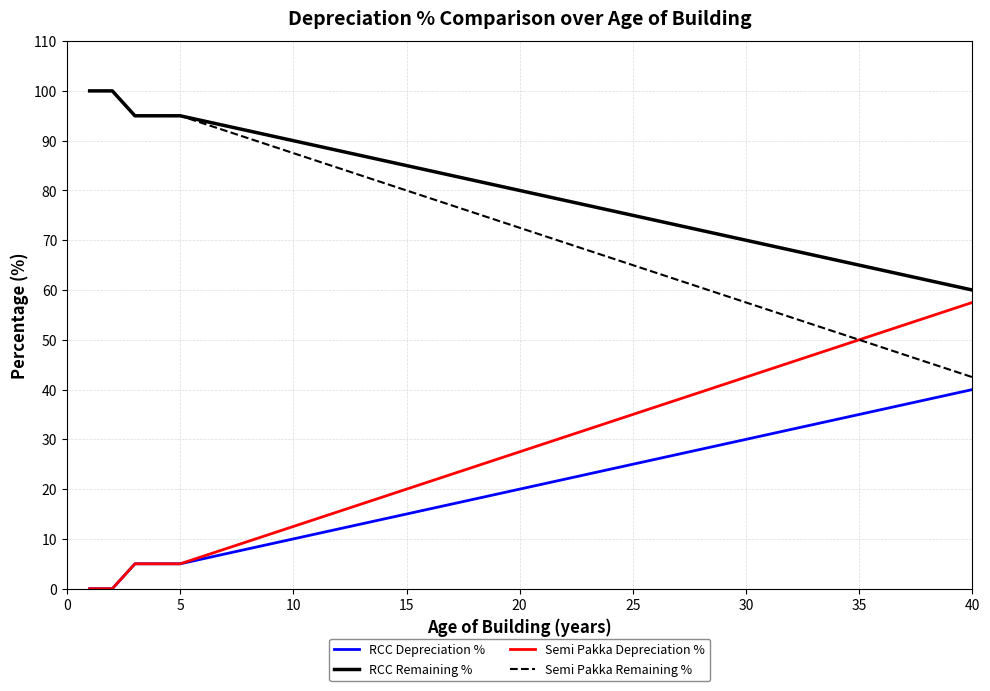

Reading right to left, what are all the values shown in this chart?

RCC Depreciation %: 40.0	39.0	38.0	37.0	36.0	35.0	34.0	33.0	32.0	31.0	30.0	29.0	28.0	27.0	26.0	25.0	24.0	23.0	22.0	21.0	20.0	19.0	18.0	17.0	16.0	15.0	14.0	13.0	12.0	11.0	10.0	9.0	8.0	7.0	6.0	5.0	5.0	5.0	0.0	0.0
RCC Remaining %: 60.0	61.0	62.0	63.0	64.0	65.0	66.0	67.0	68.0	69.0	70.0	71.0	72.0	73.0	74.0	75.0	76.0	77.0	78.0	79.0	80.0	81.0	82.0	83.0	84.0	85.0	86.0	87.0	88.0	89.0	90.0	91.0	92.0	93.0	94.0	95.0	95.0	95.0	100.0	100.0
Semi Pakka Depreciation %: 57.5	56.0	54.5	53.0	51.5	50.0	48.5	47.0	45.5	44.0	42.5	41.0	39.5	38.0	36.5	35.0	33.5	32.0	30.5	29.0	27.5	26.0	24.5	23.0	21.5	20.0	18.5	17.0	15.5	14.0	12.5	11.0	9.5	8.0	6.5	5.0	5.0	5.0	0.0	0.0
Semi Pakka Remaining %: 42.5	44.0	45.5	47.0	48.5	50.0	51.5	53.0	54.5	56.0	57.5	59.0	60.5	62.0	63.5	65.0	66.5	68.0	69.5	71.0	72.5	74.0	75.5	77.0	78.5	80.0	81.5	83.0	84.5	86.0	87.5	89.0	90.5	92.0	93.5	95.0	95.0	95.0	100.0	100.0